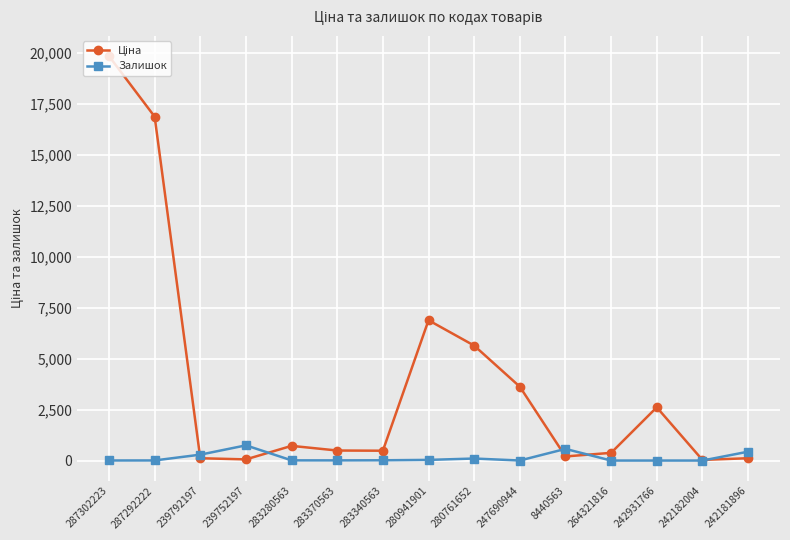

Count the number of data series in this chart.

2